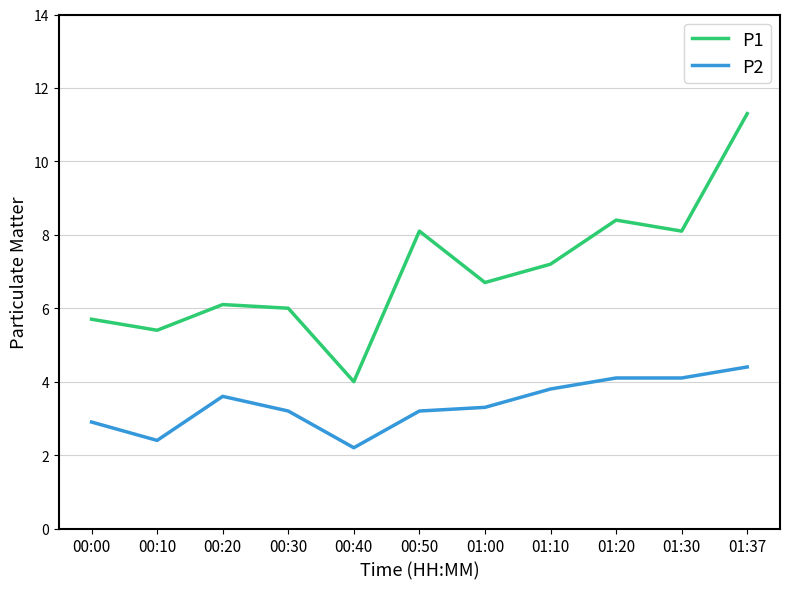

What is the maximum value for P2?

4.4